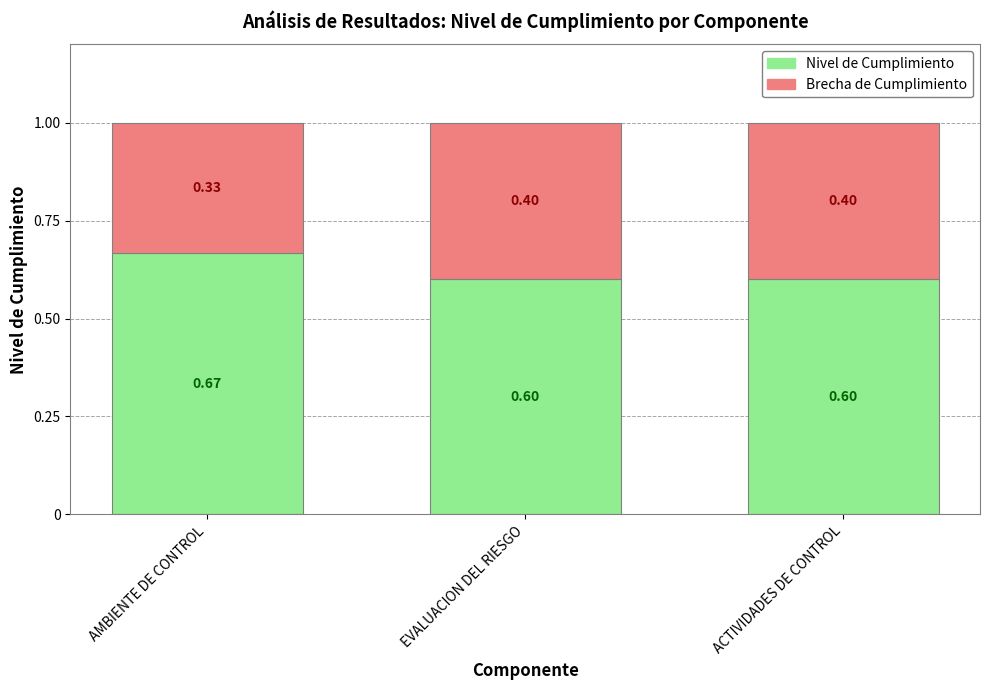

Which category has the highest value in the Nivel de Cumplimiento series?

AMBIENTE DE CONTROL